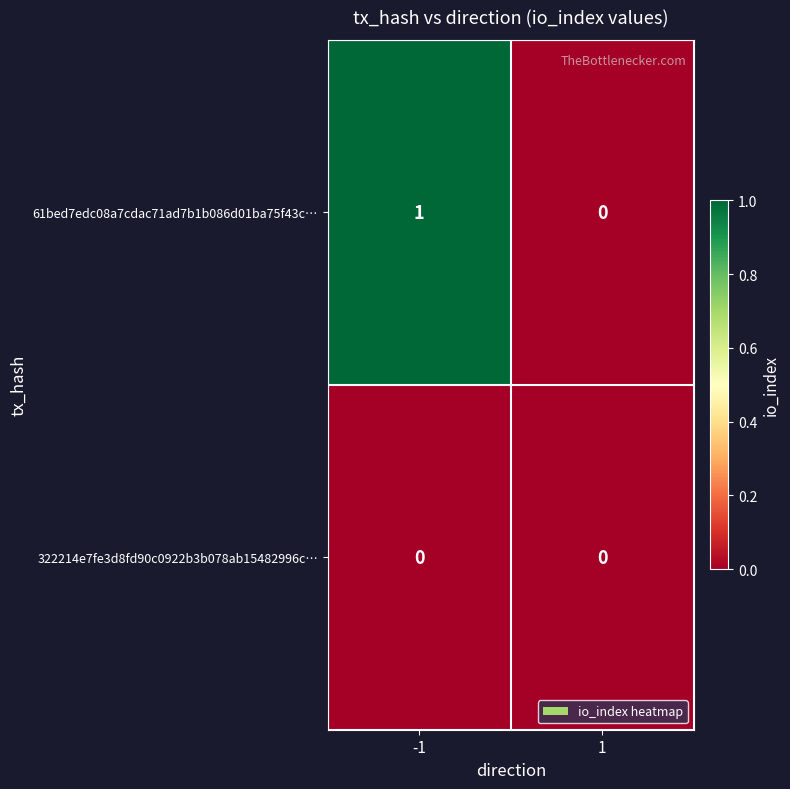

What is the total value across all series at -1?

1